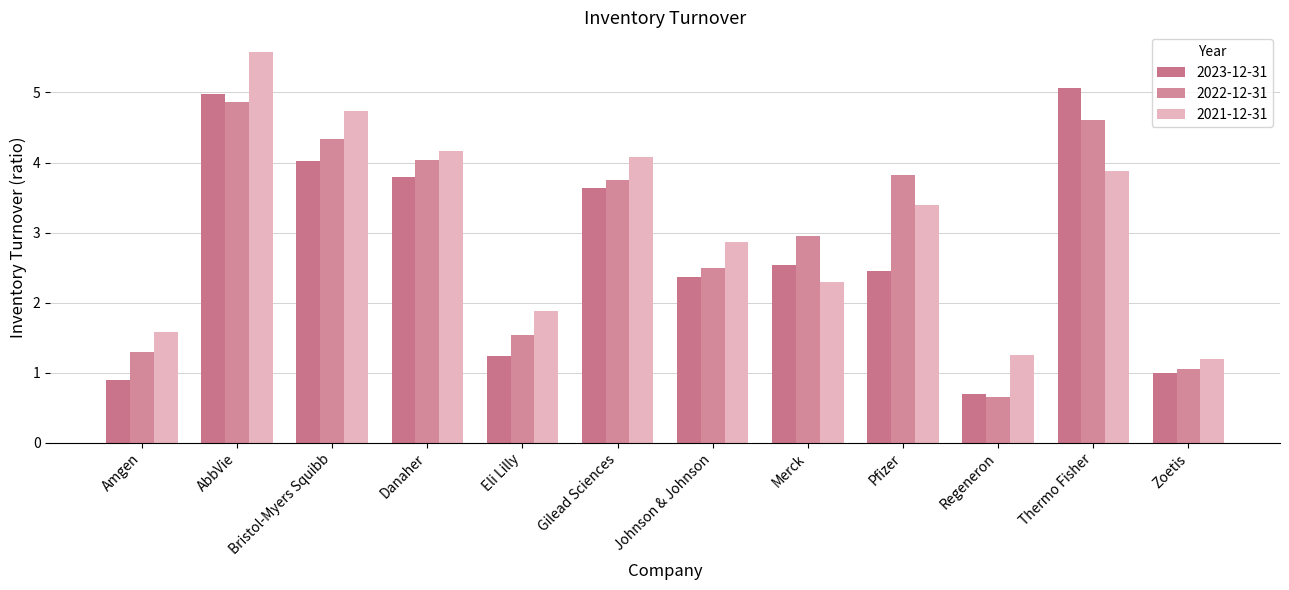

Between Amgen and Zoetis, which series saw the biggest shift?

2021-12-31